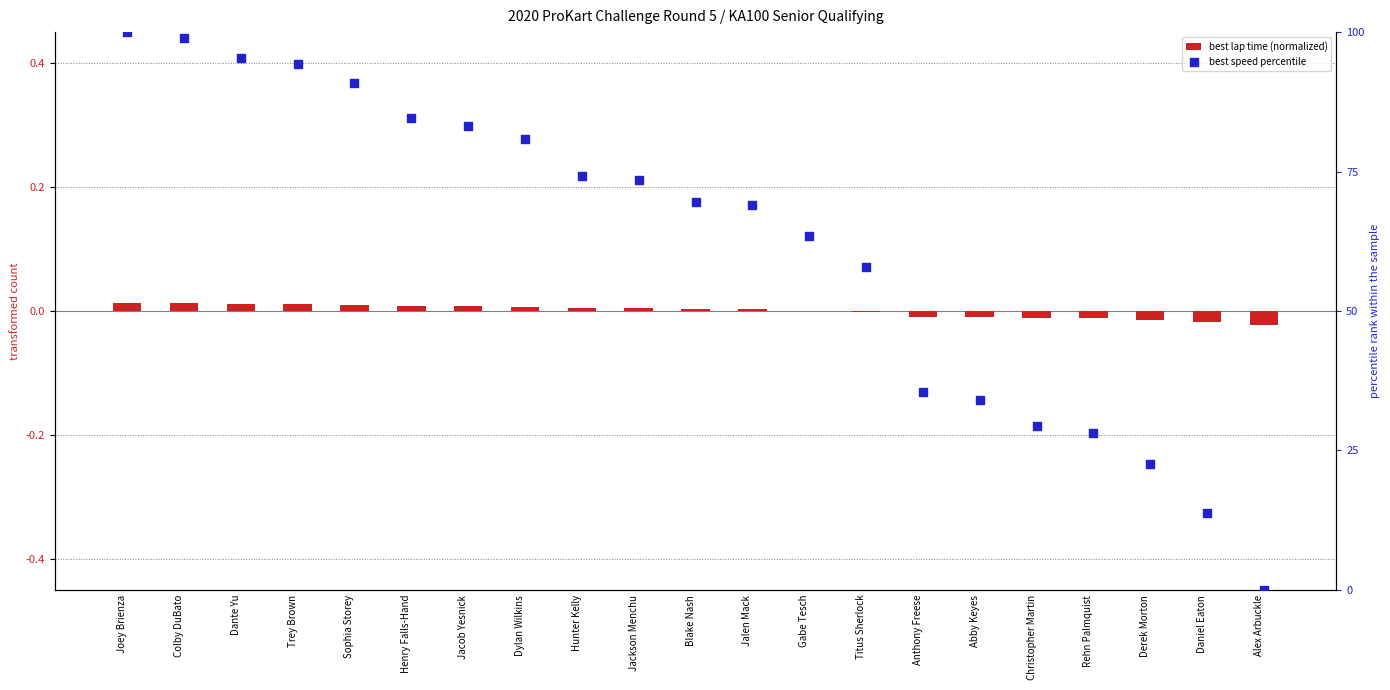

Which series has the largest Y range (max minus min)?

best speed percentile